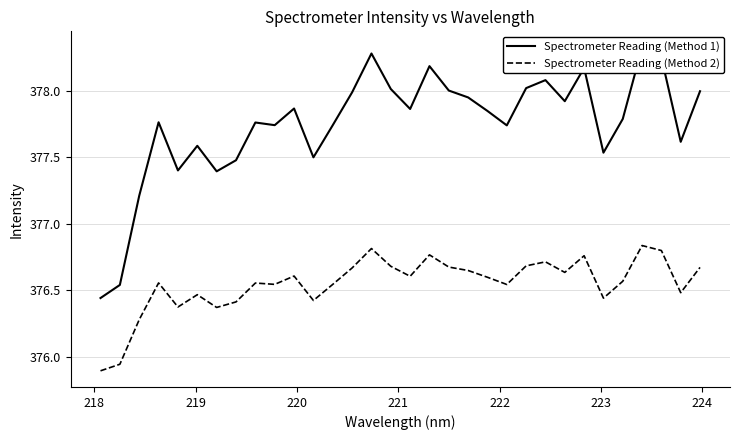

True or false: Spectrometer Reading (Method 2) and Spectrometer Reading (Method 1) intersect in this chart.

False